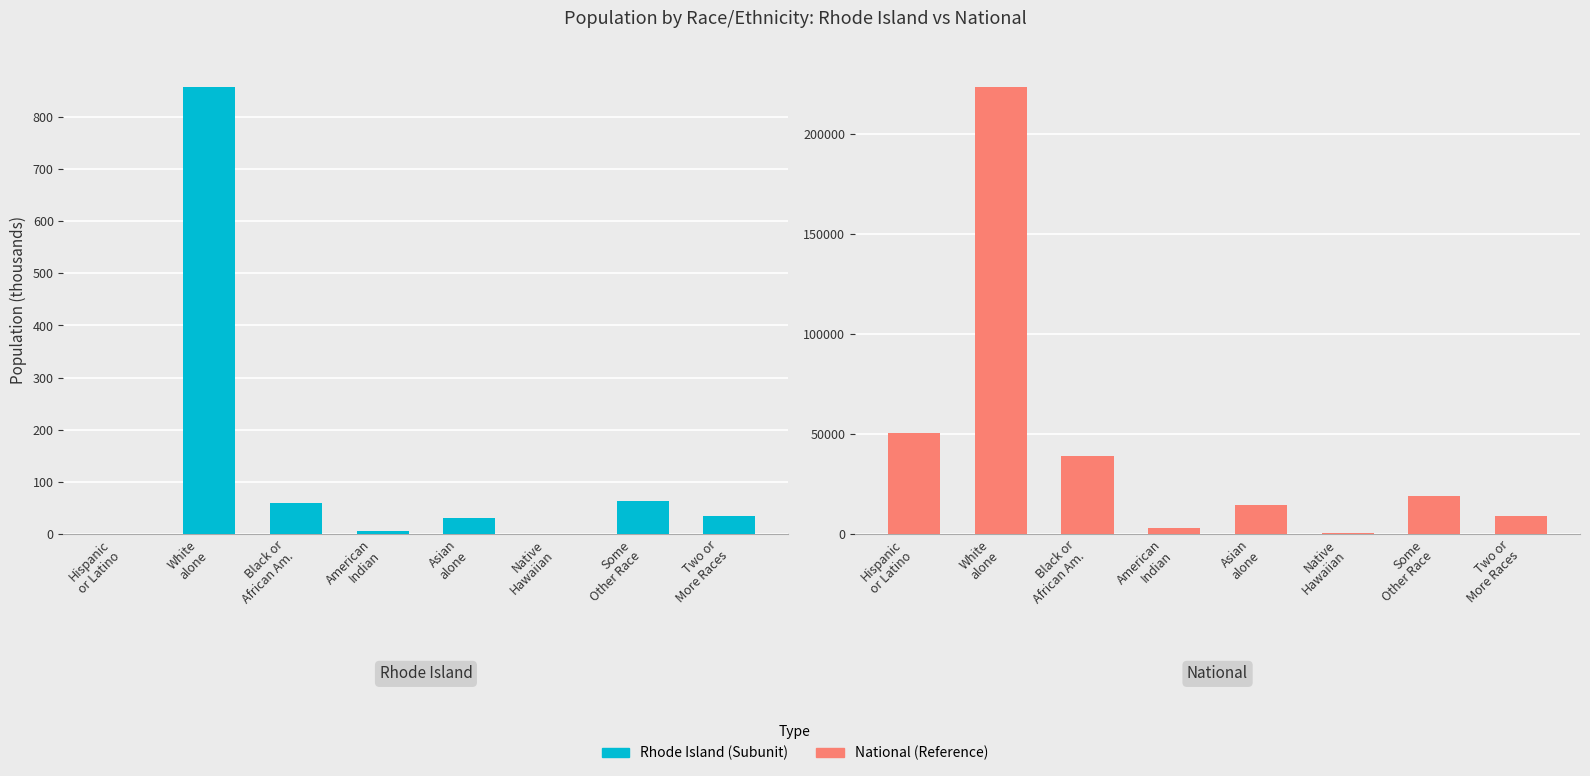

How many bars are there in each group?

2